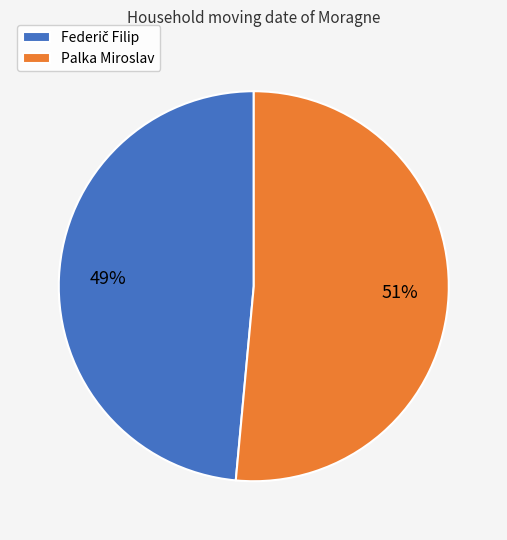

What is the largest slice in the pie chart?

Palka Miroslav